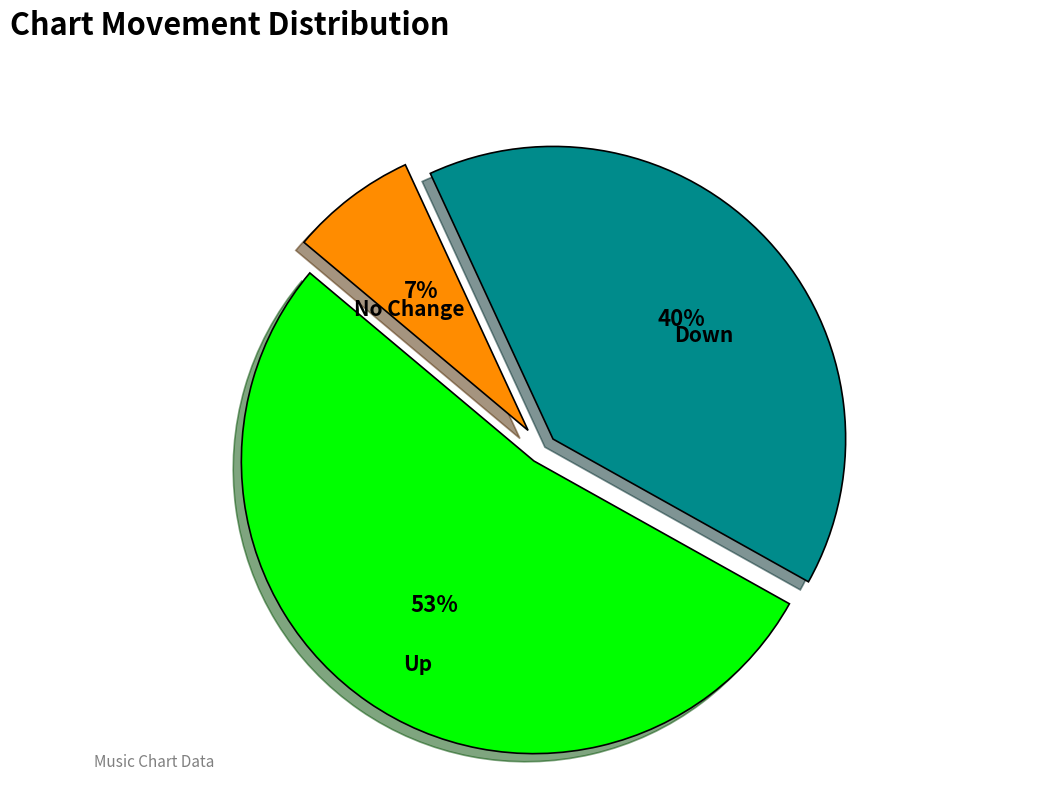

Is there a majority slice in this chart?

Yes